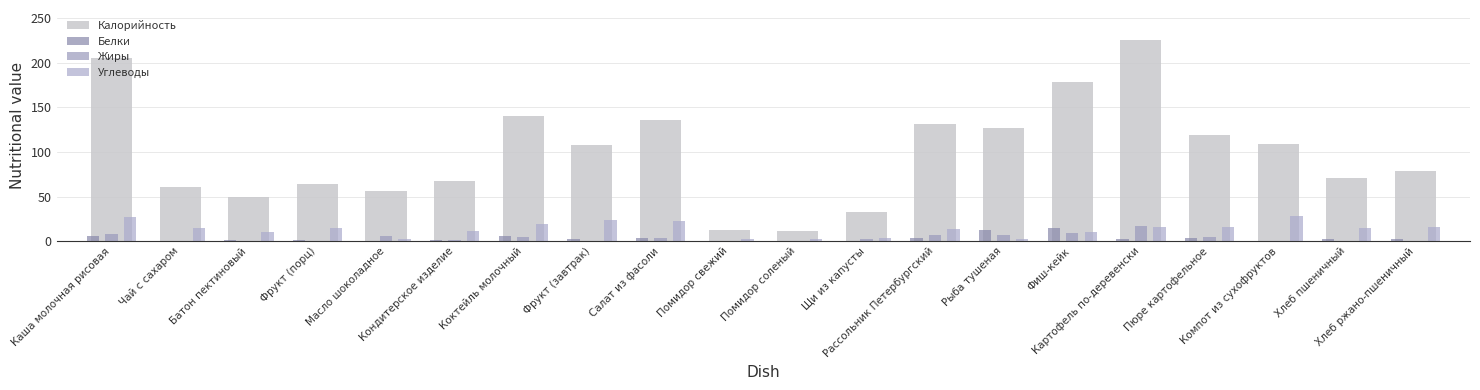

At which label is Калорийность closest to 118?

Пюре картофельное